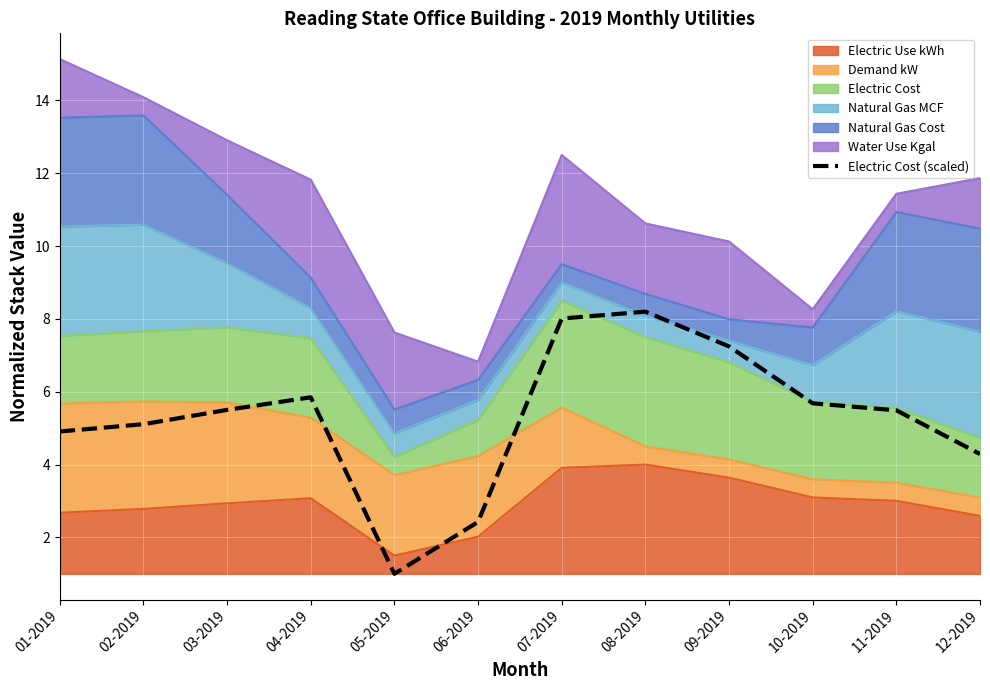

What is the difference between the maximum and minimum values?

7.2